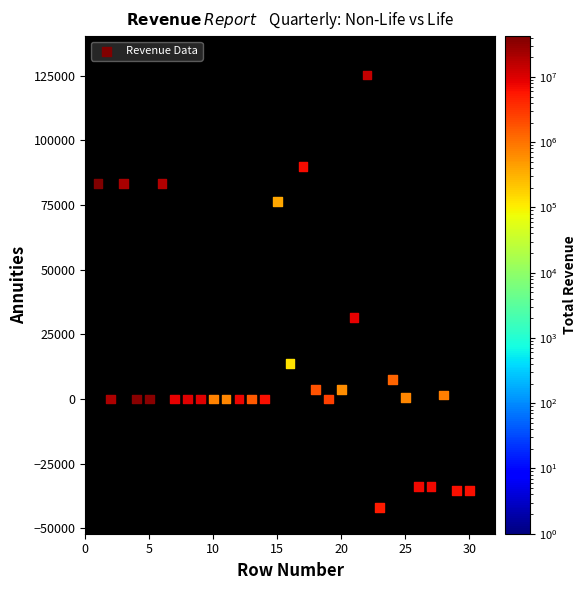

What Y value in the scatter plot is closest to 41621?

31536.1